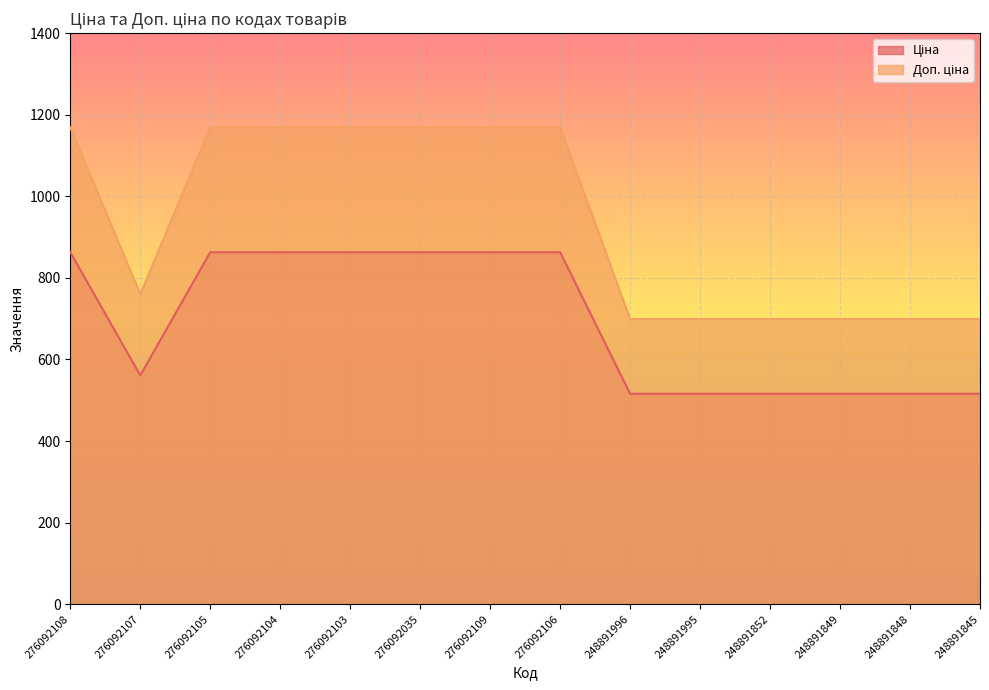

At 276092108, list the series in order from smallest to largest.

Ціна, Доп. ціна